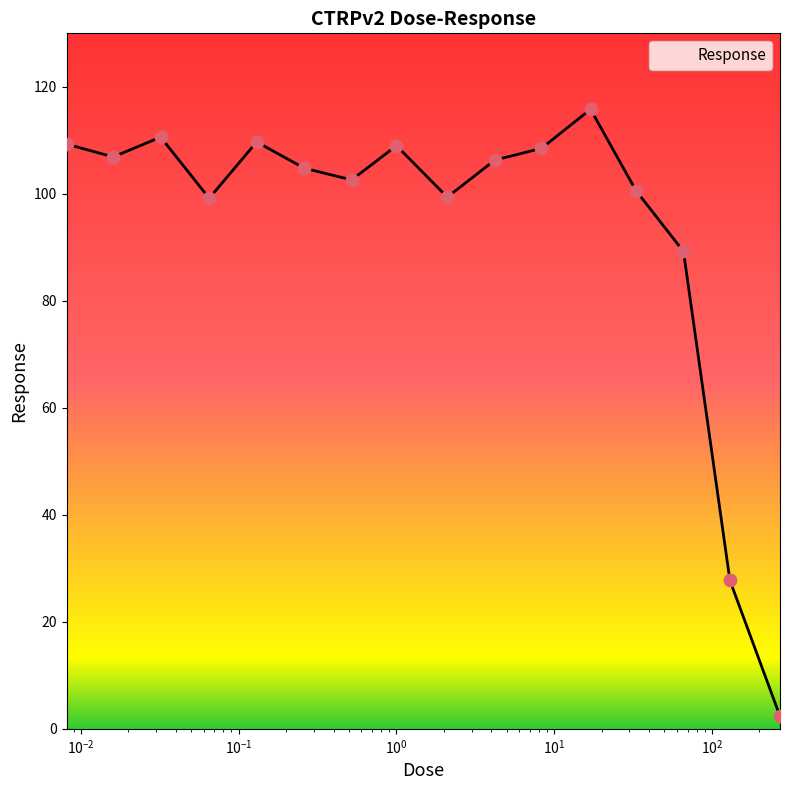

What is the maximum value shown in the chart?

115.8